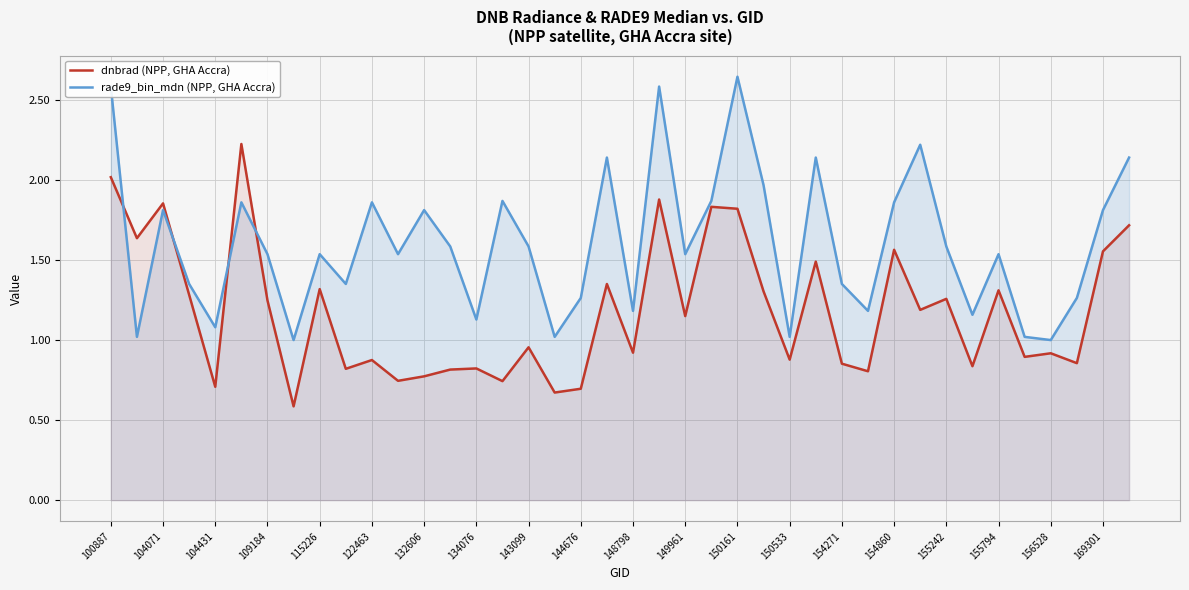

What is the difference between the highest and lowest values at 154271?

0.5